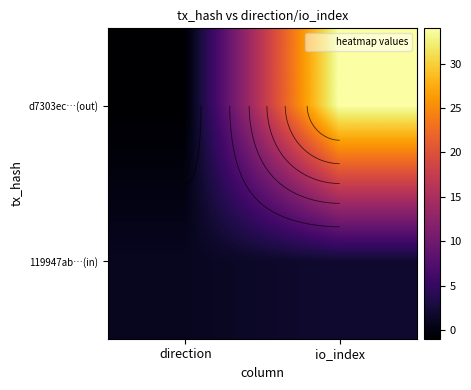

Which series has the largest range (max minus min)?

d7303ec…(out)